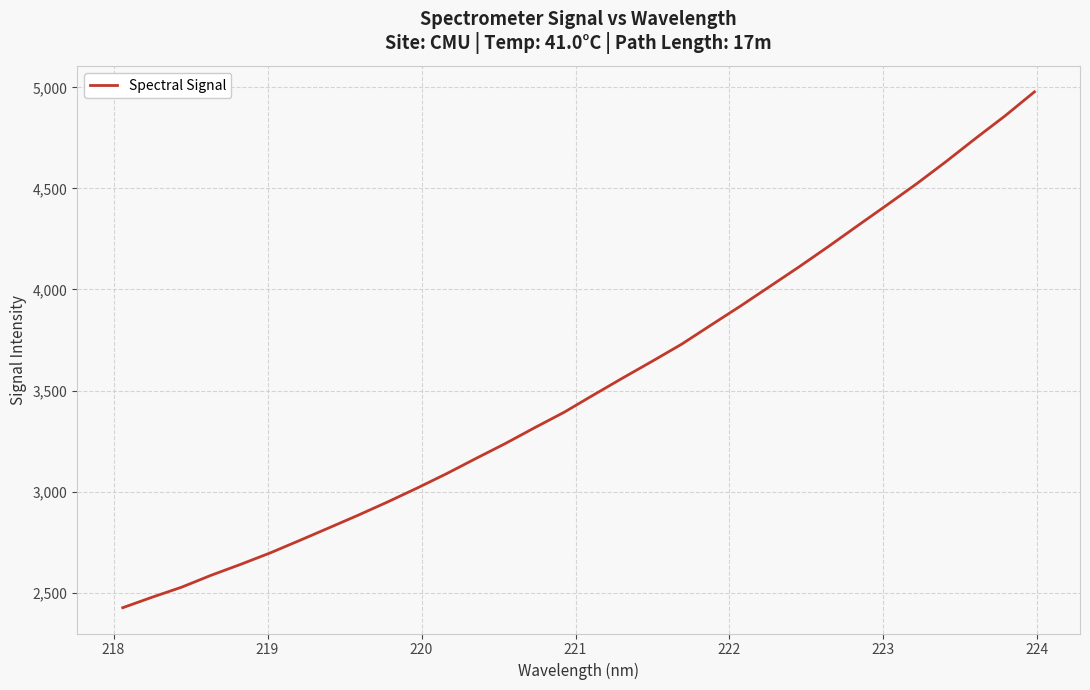

What is the greatest value displayed?

4978.0